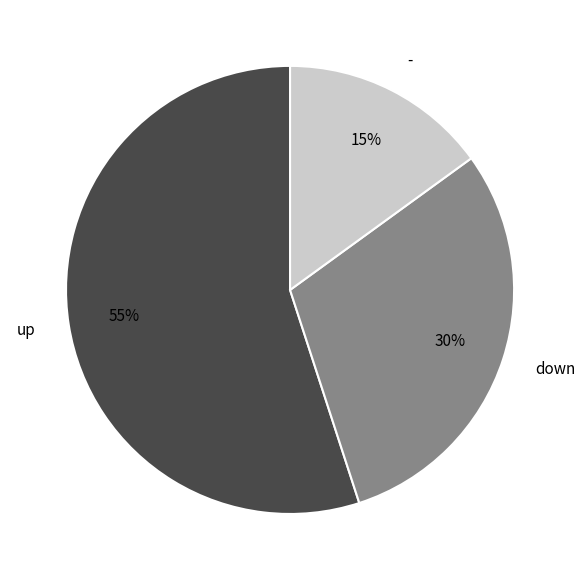

To the nearest percent, what is the combined percentage of down and up?

85%